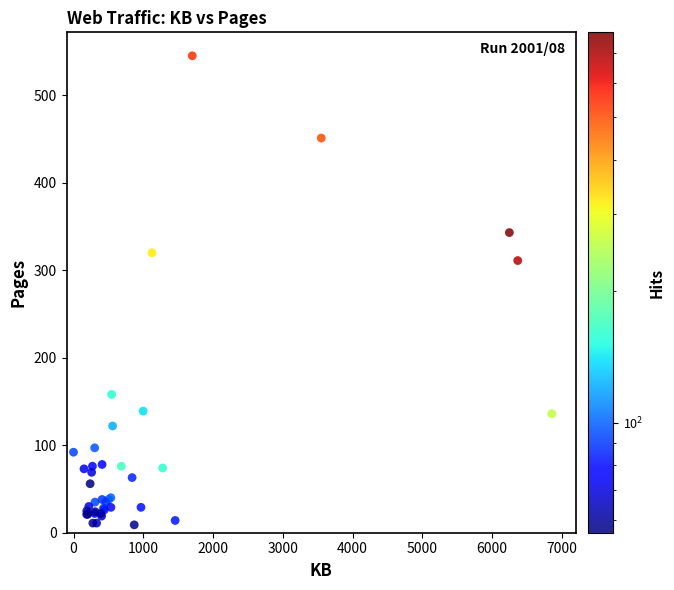

What Y value in the scatter plot is closest to 277?

311